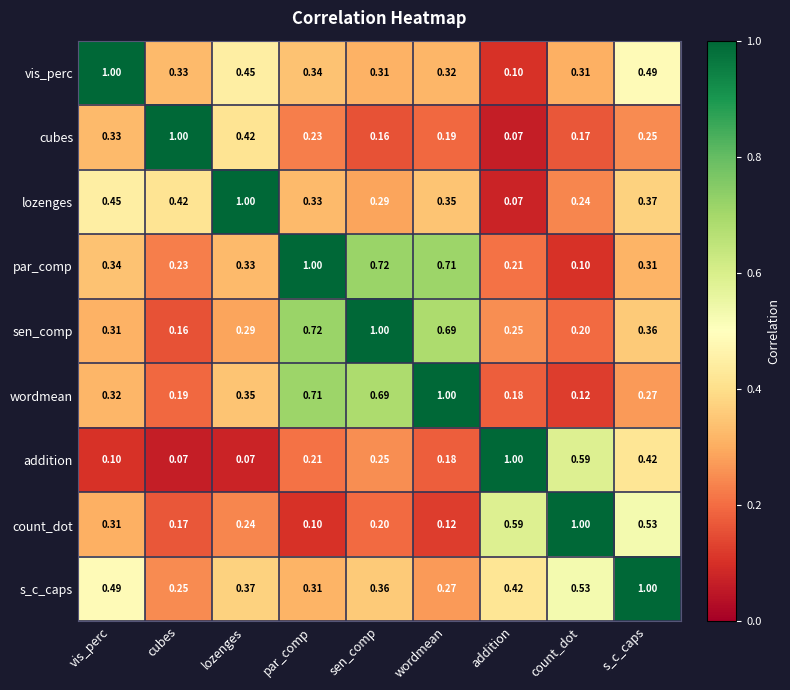

Which series has the largest total across all categories?

s_c_caps